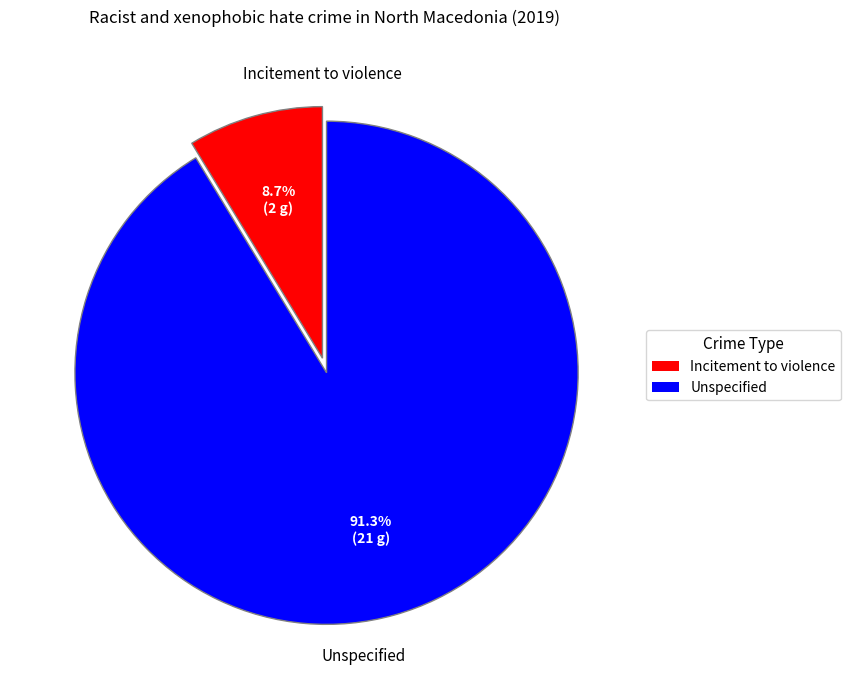

Is there a majority slice in this chart?

Yes